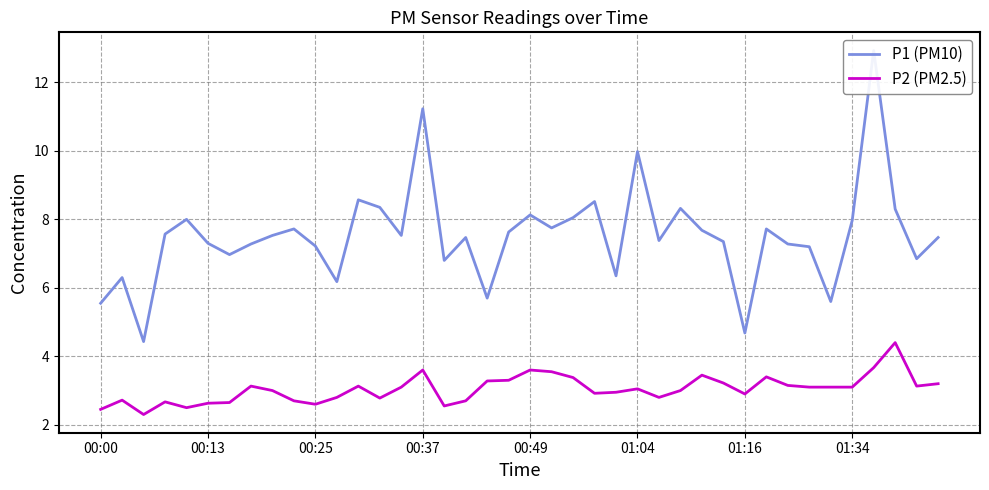

What is the minimum value for P2 (PM2.5)?

2.3